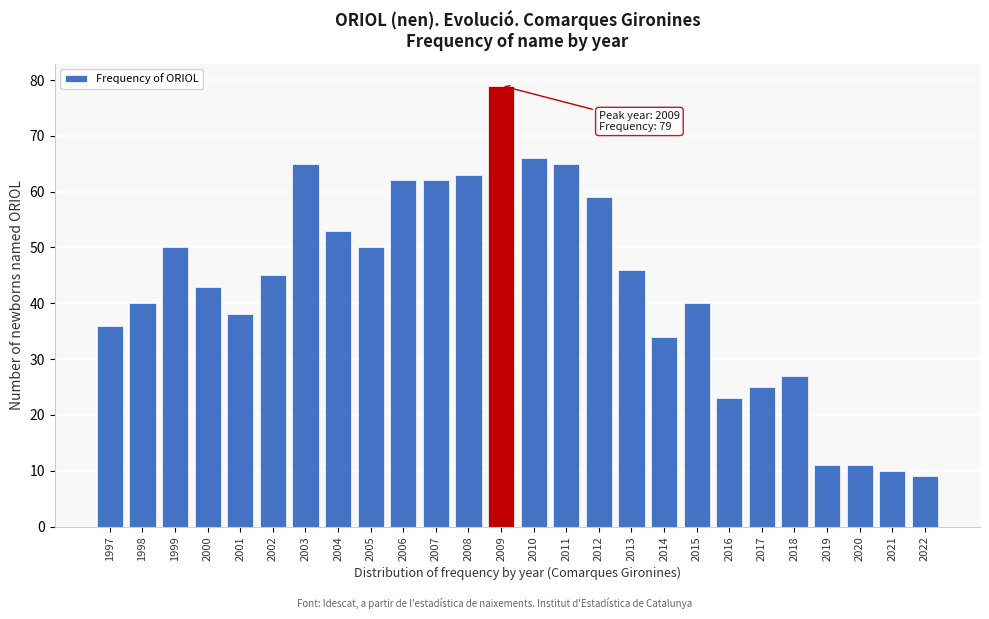

Reading left to right, extract all data points from this chart.

36	40	50	43	38	45	65	53	50	62	62	63	79	66	65	59	46	34	40	23	25	27	11	11	10	9